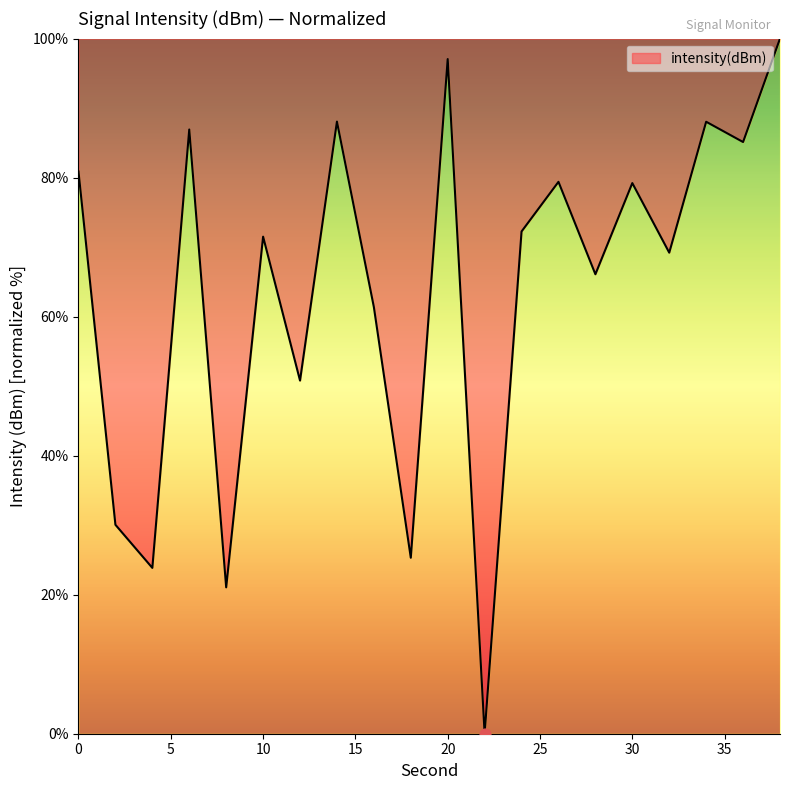

What is the maximum value shown in the chart?

100.0